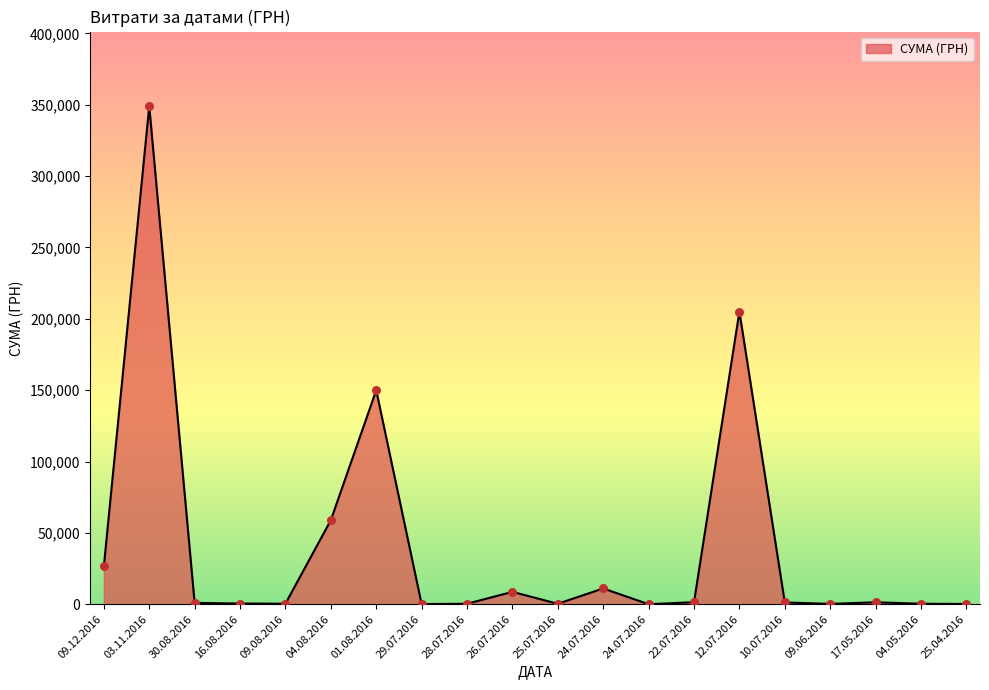

What is the change in value from 30.08.2016 to 28.07.2016?

-613.0